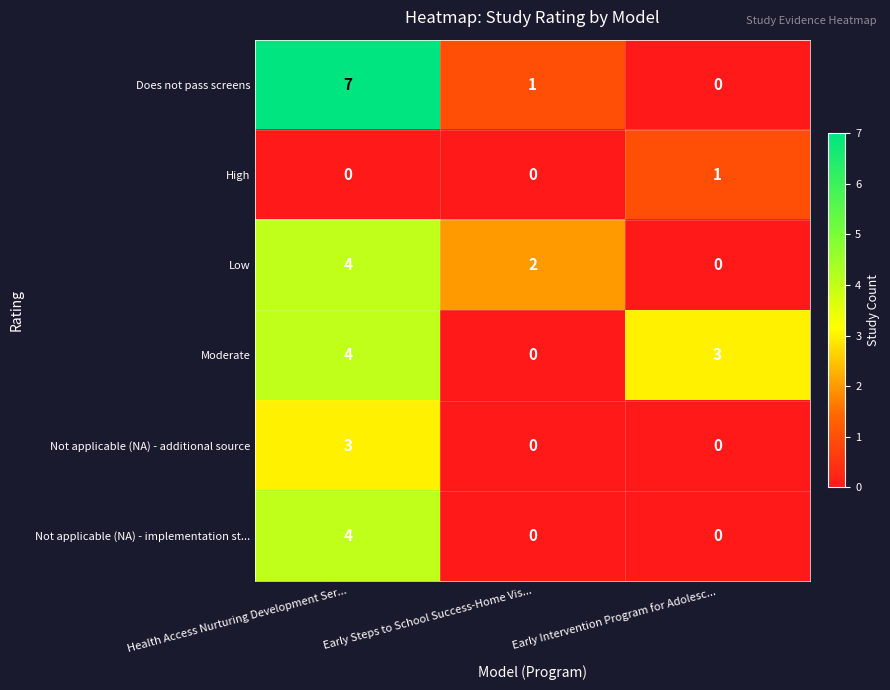

What is the total value across all series at Early Steps to School Success-Home Vis...?

3